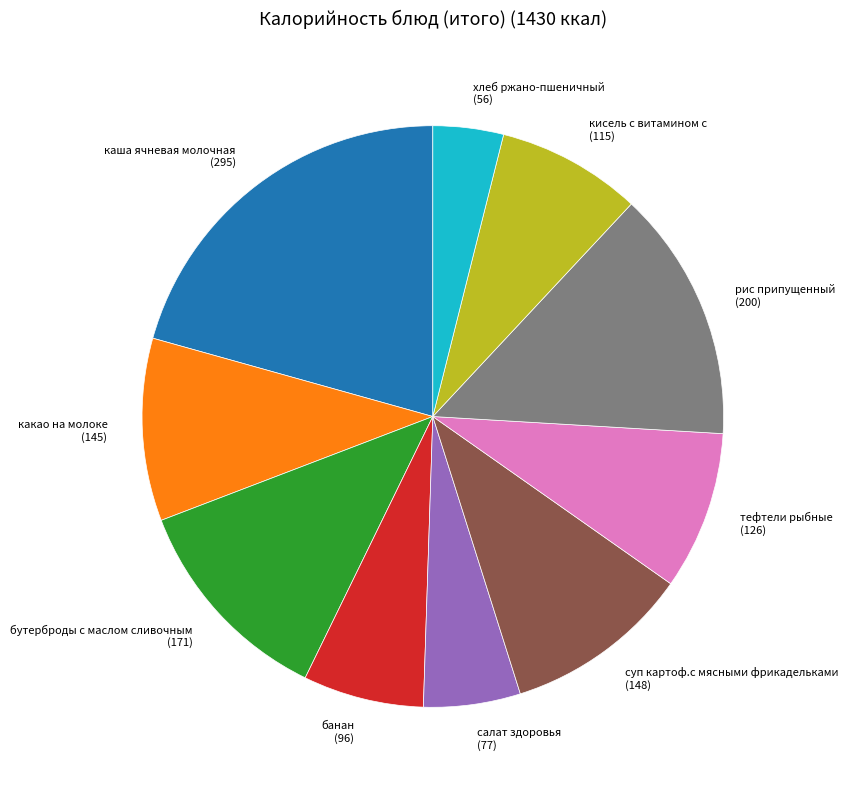

Is it true that тефтели рыбные is 9% of the pie?

True